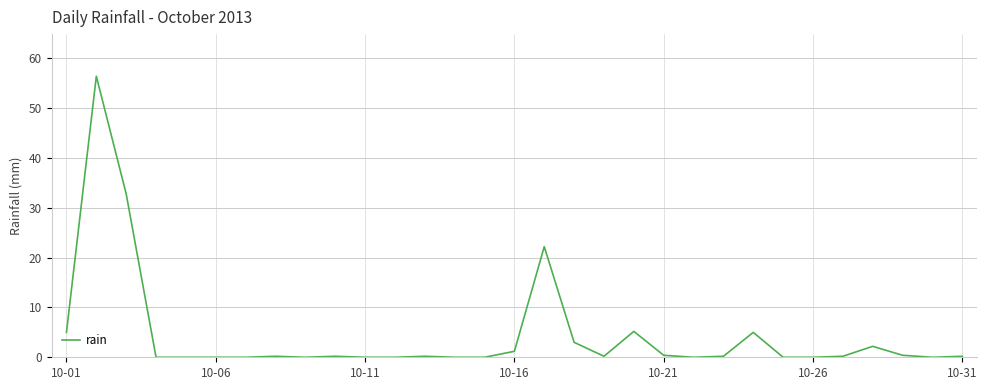

What is the maximum value shown in the chart?

56.4